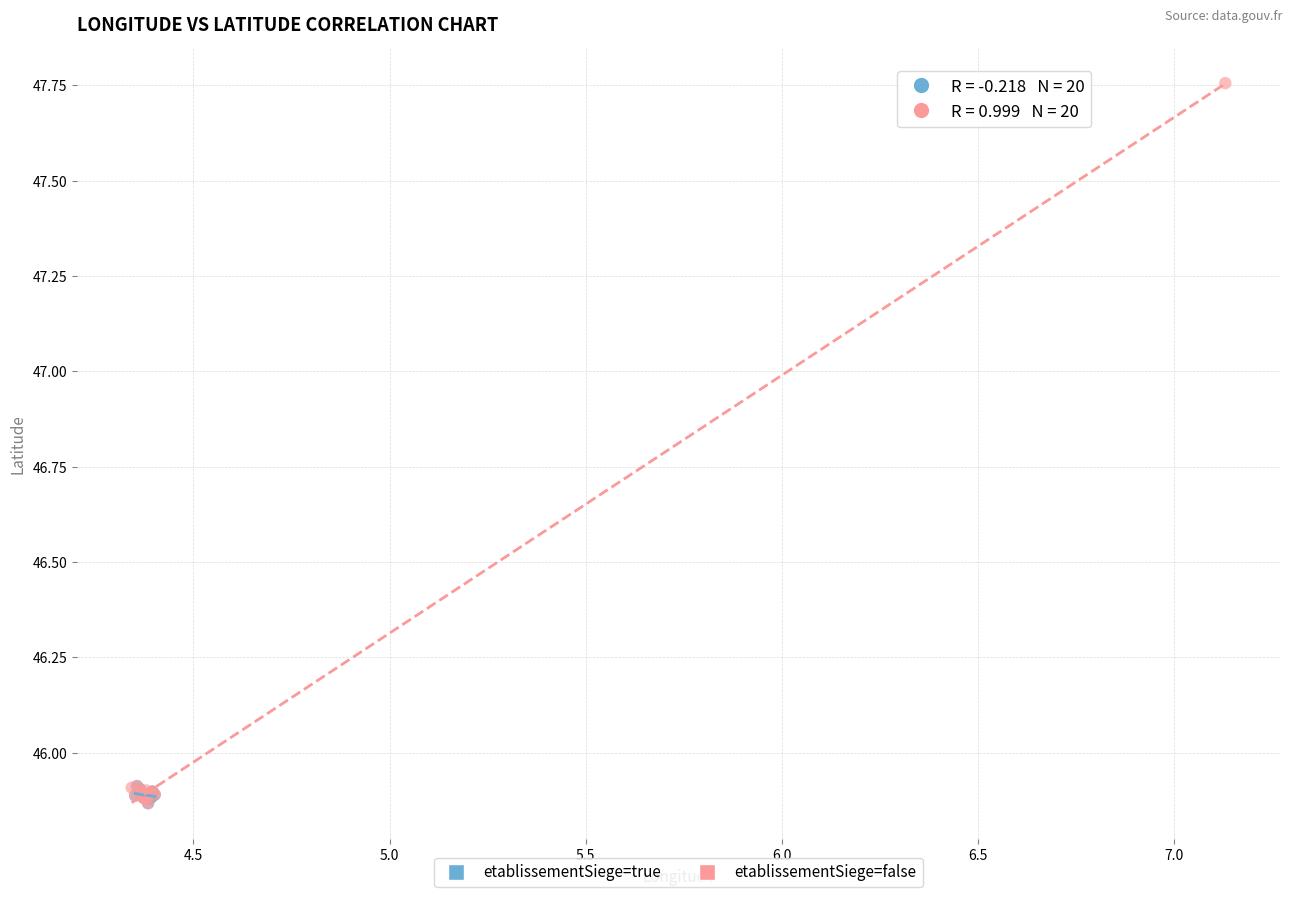

Which series has the largest Y range (max minus min)?

etablissementSiege=false